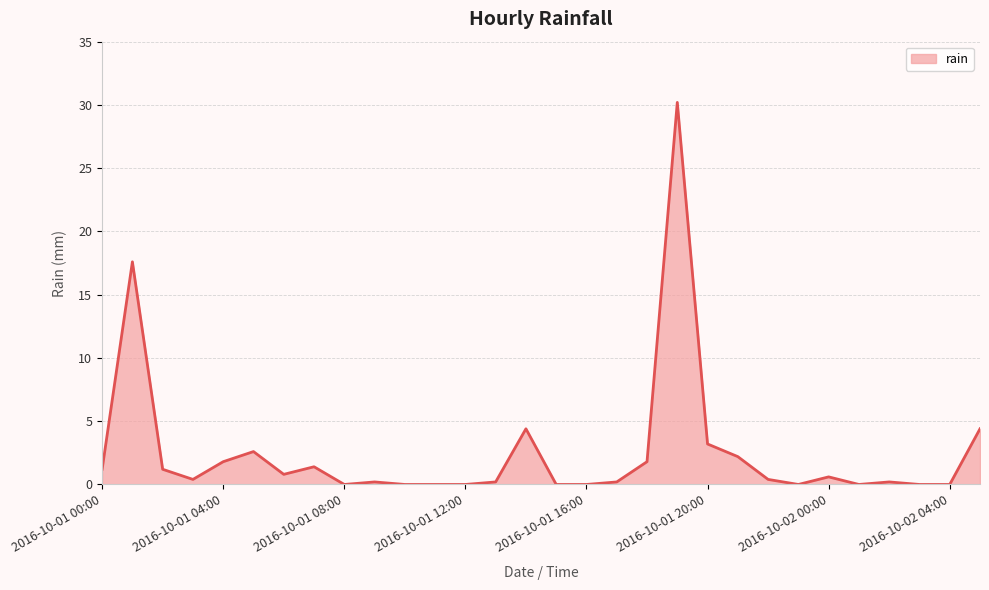

What is the difference between the maximum and minimum values?

30.2